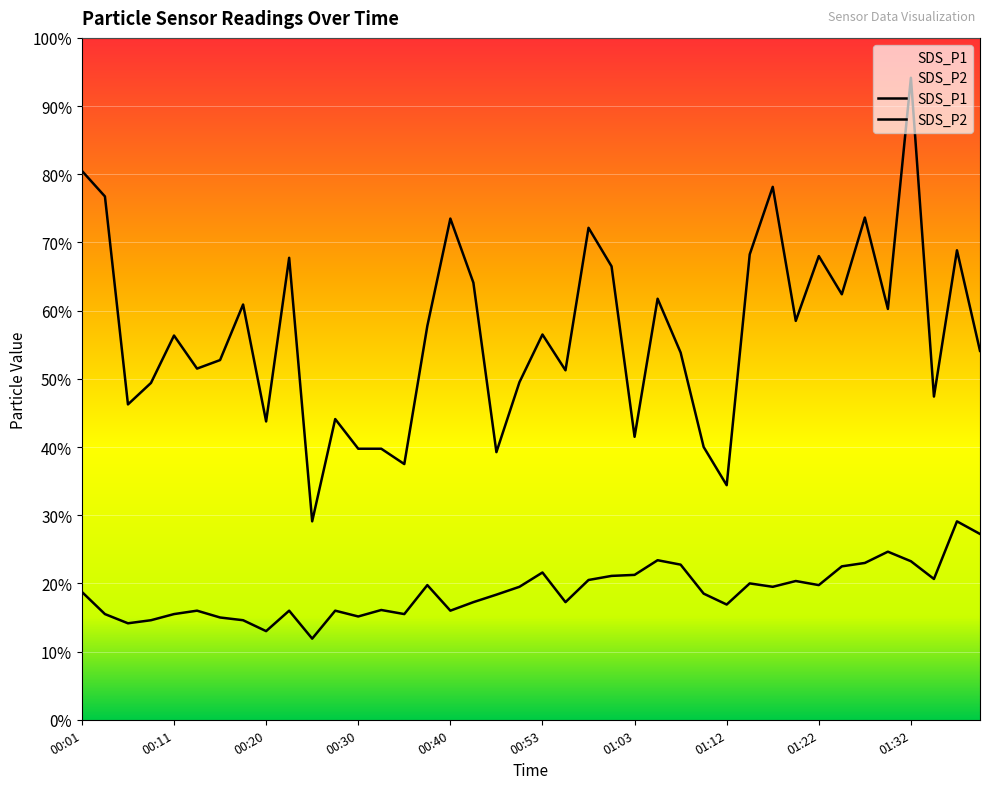

Which series has the widest spread of values?

SDS_P1